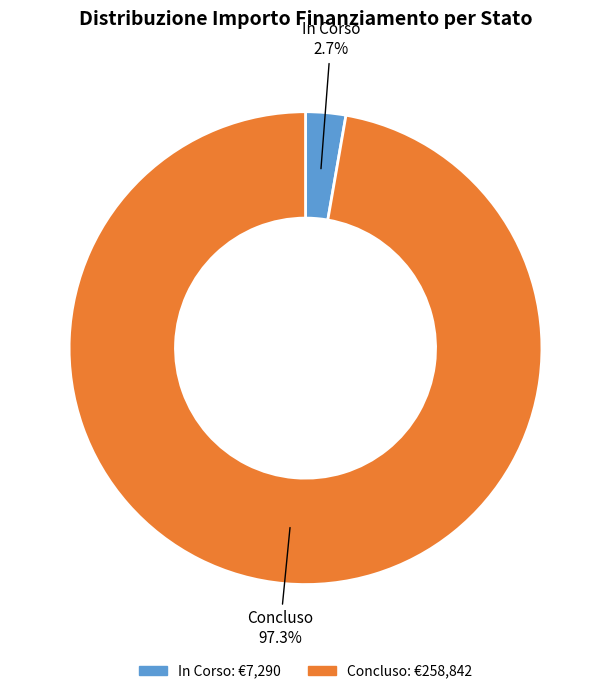

Which category accounts for the majority?

Concluso